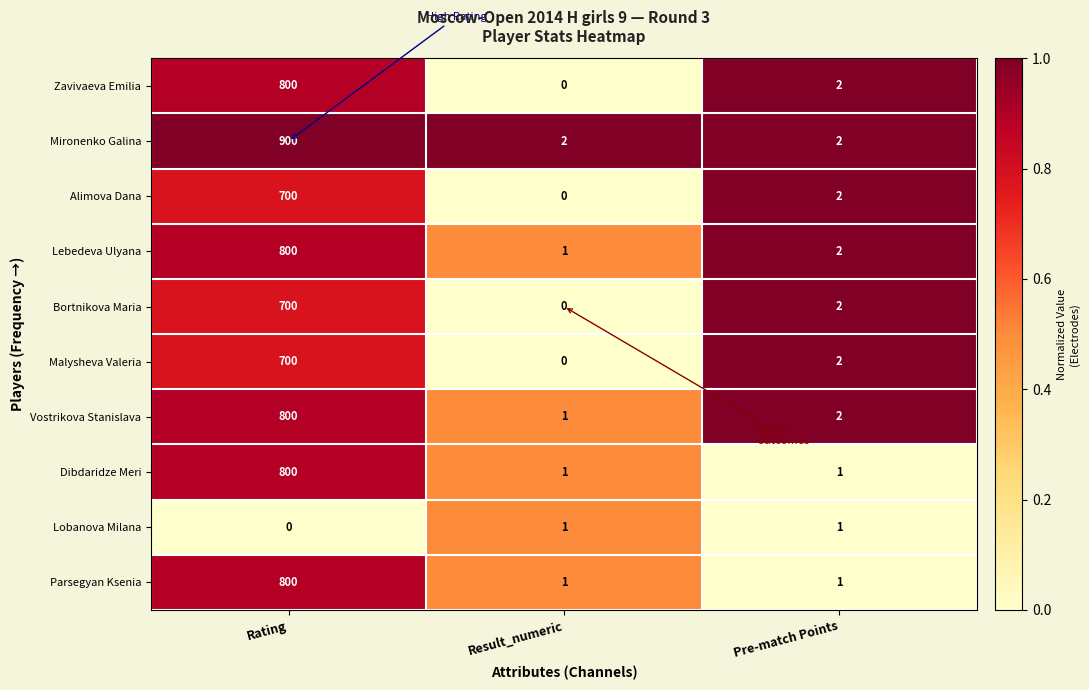

At how many categories does at least one series exceed 0?

3